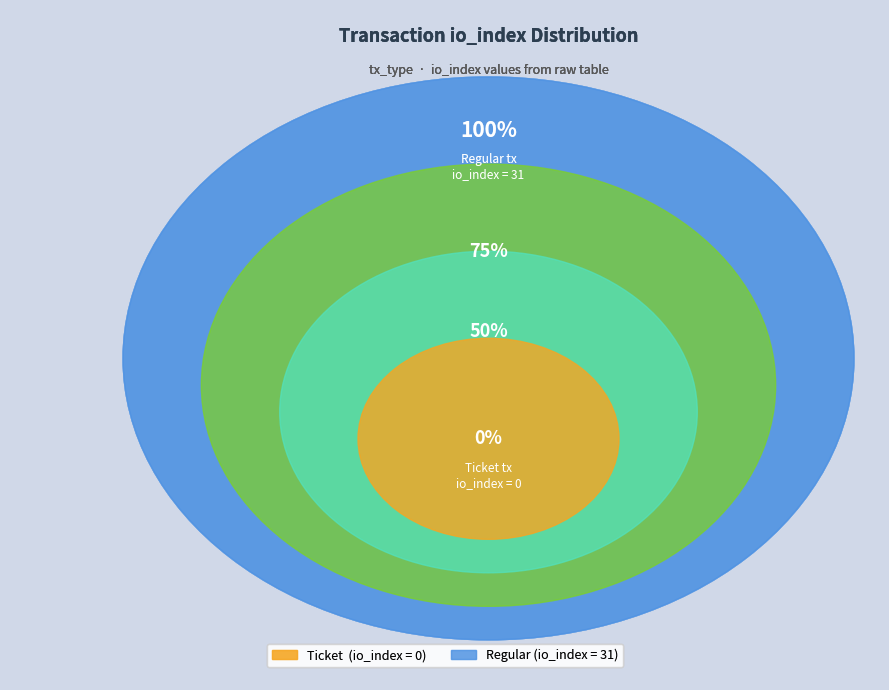

What is the change in value from Ticket (io_index=0) to Regular (io_index=31)?

+31